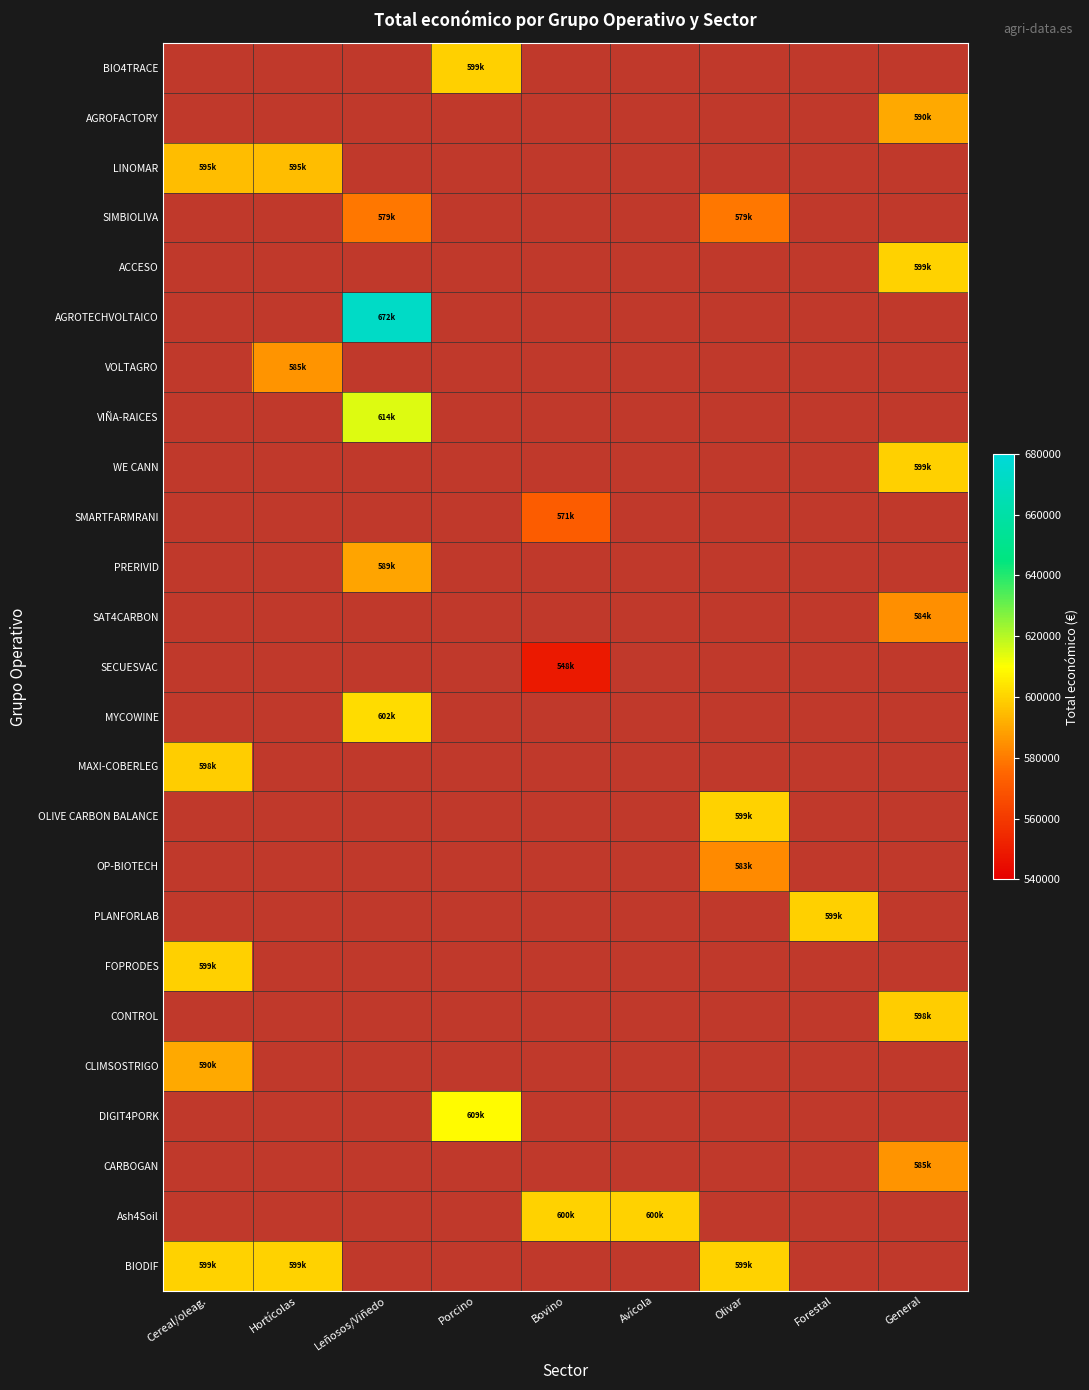

Which label corresponds to the smallest value in the chart?

Cereal/oleag.